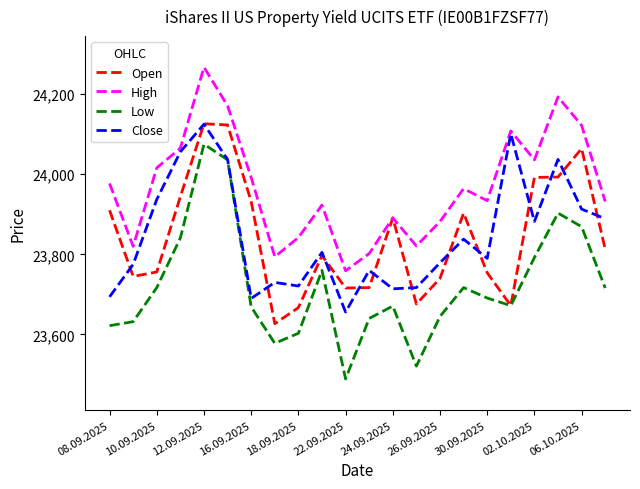

True or false: Low and High intersect in this chart.

False